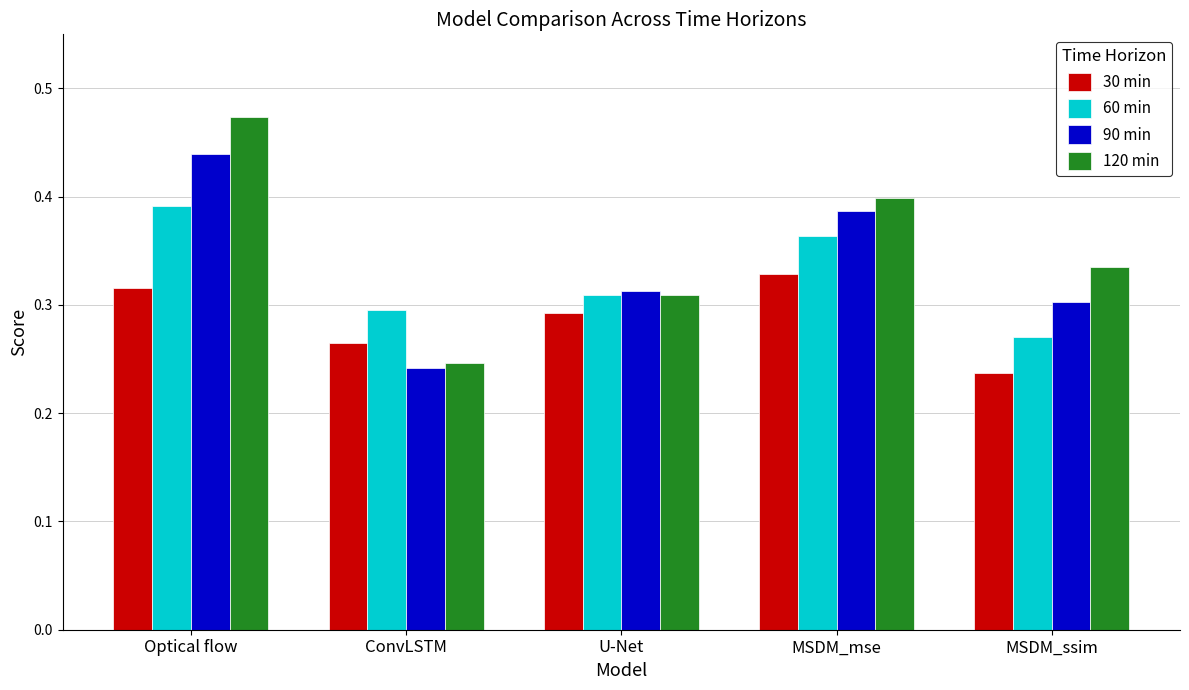

What are all the series names shown in the legend?

30 min, 60 min, 90 min, 120 min